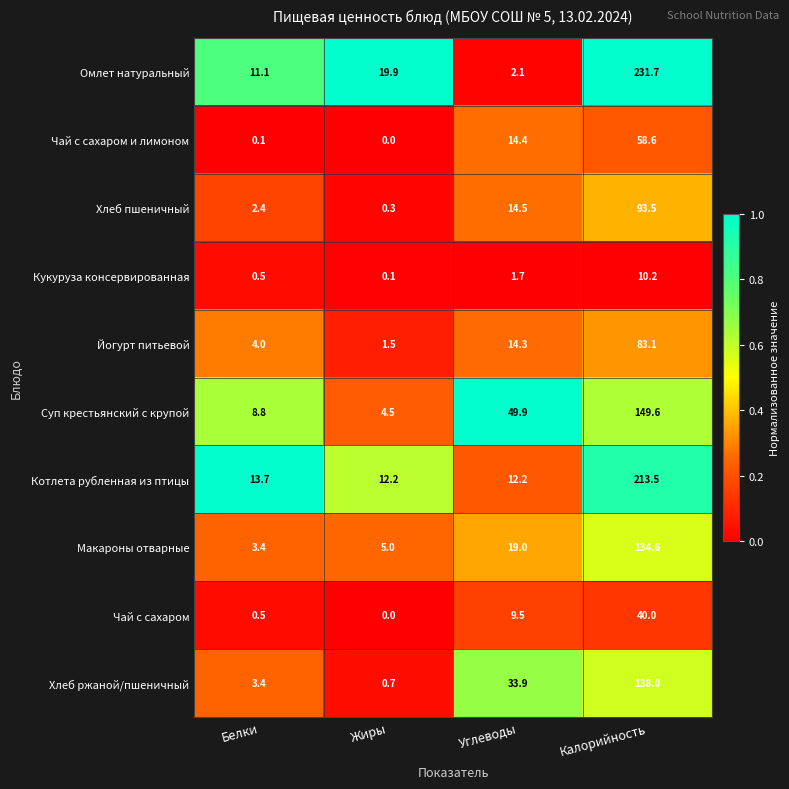

List the series in order of their peak value, lowest first.

Кукуруза консервированная, Чай с сахаром, Чай с сахаром и лимоном, Йогурт питьевой, Хлеб пшеничный, Макароны отварные, Хлеб ржаной/пшеничный, Суп крестьянский с крупой, Котлета рубленная из птицы, Омлет натуральный